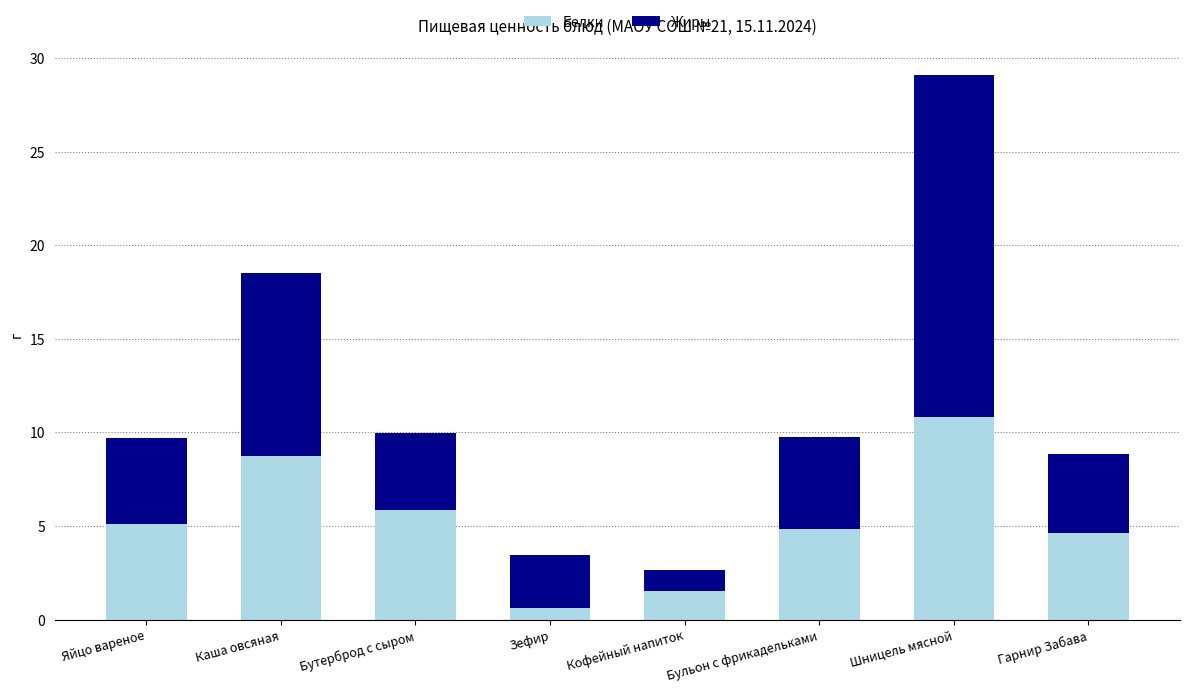

Which category has the lowest value in the Белки series?

Зефир